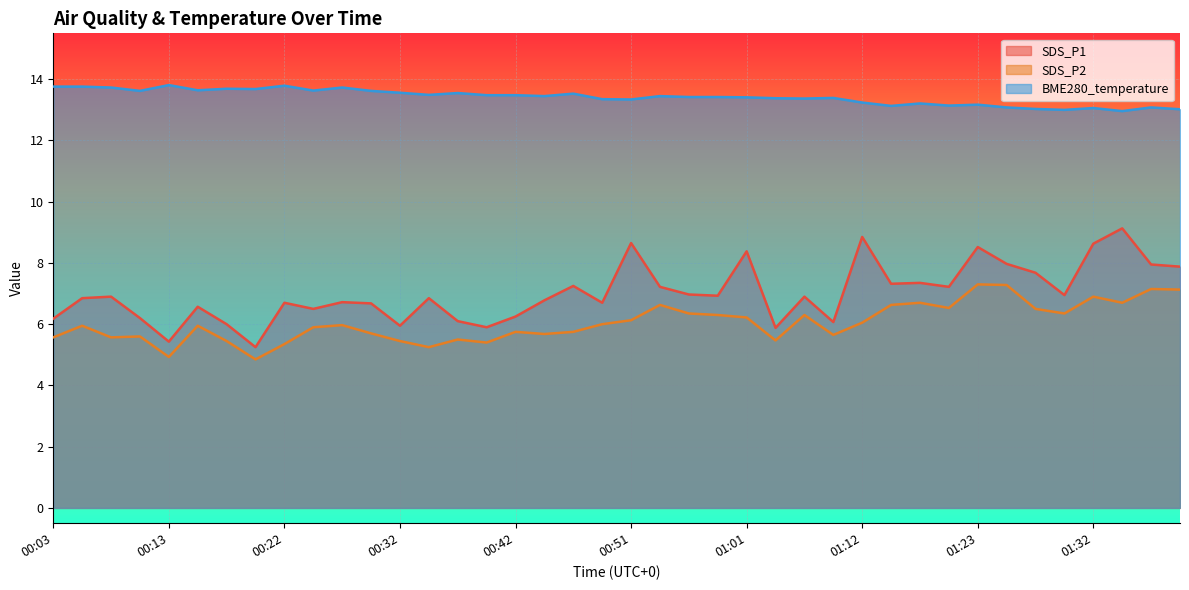

Read the BME280_temperature value at 00:47.

13.5